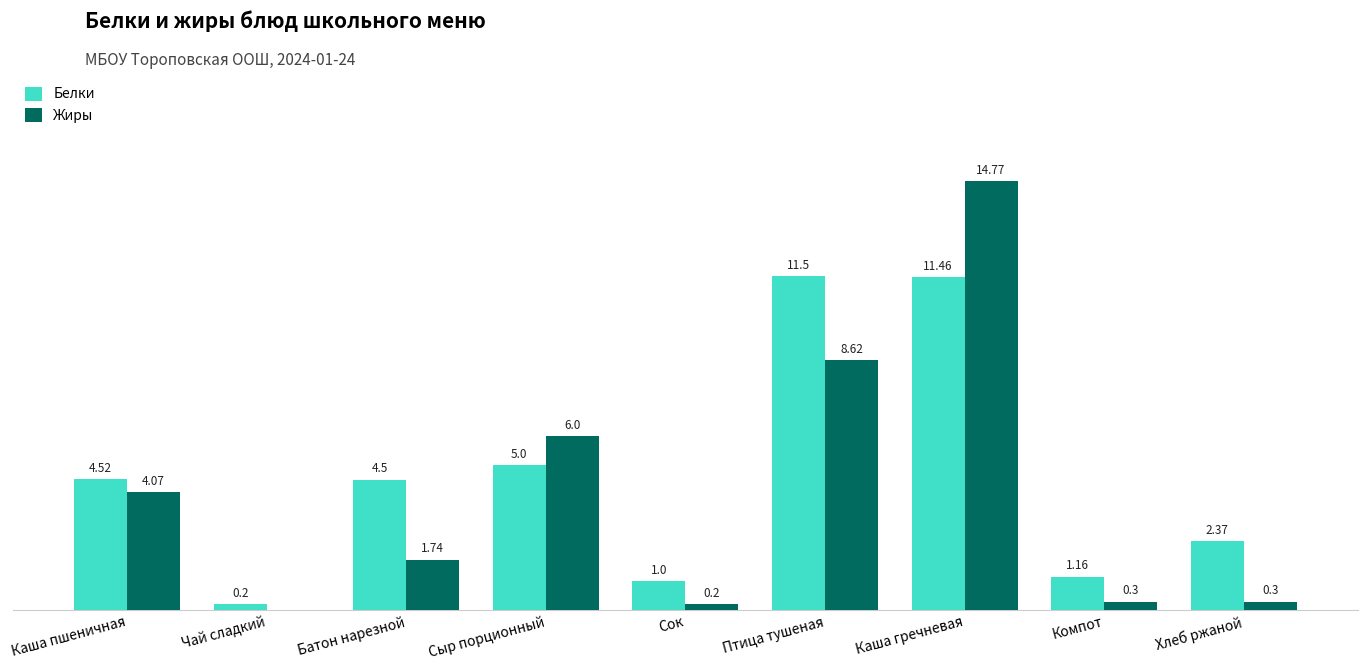

Where does the Белки series first go above 4?

Каша пшеничная